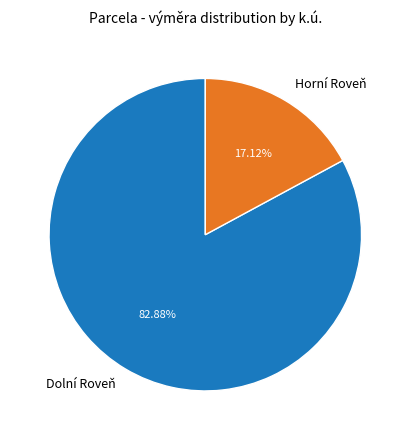

To the nearest percent, what is the average slice percentage?

50%